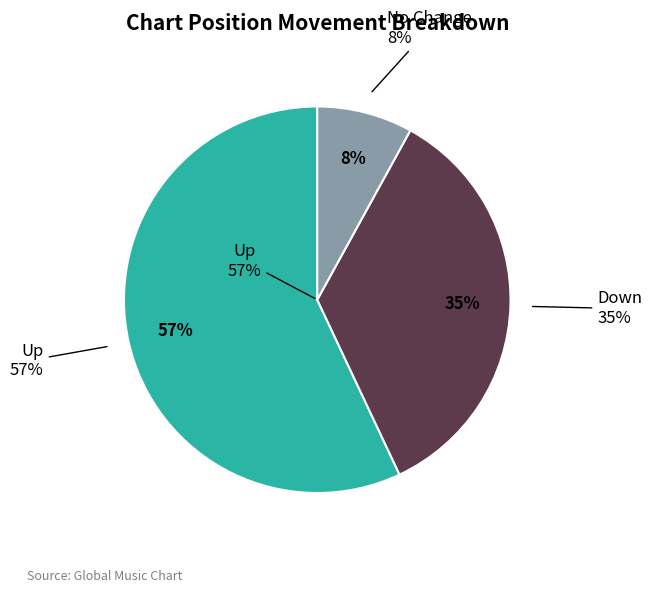

Is there a majority slice in this chart?

Yes